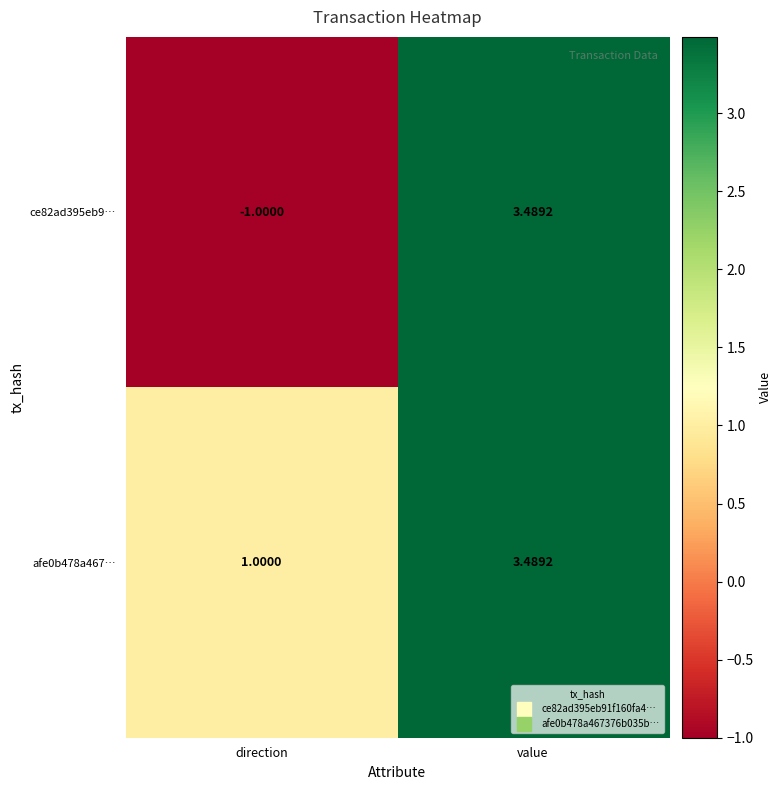

Between direction and value, which series saw the biggest shift?

ce82ad395eb9…